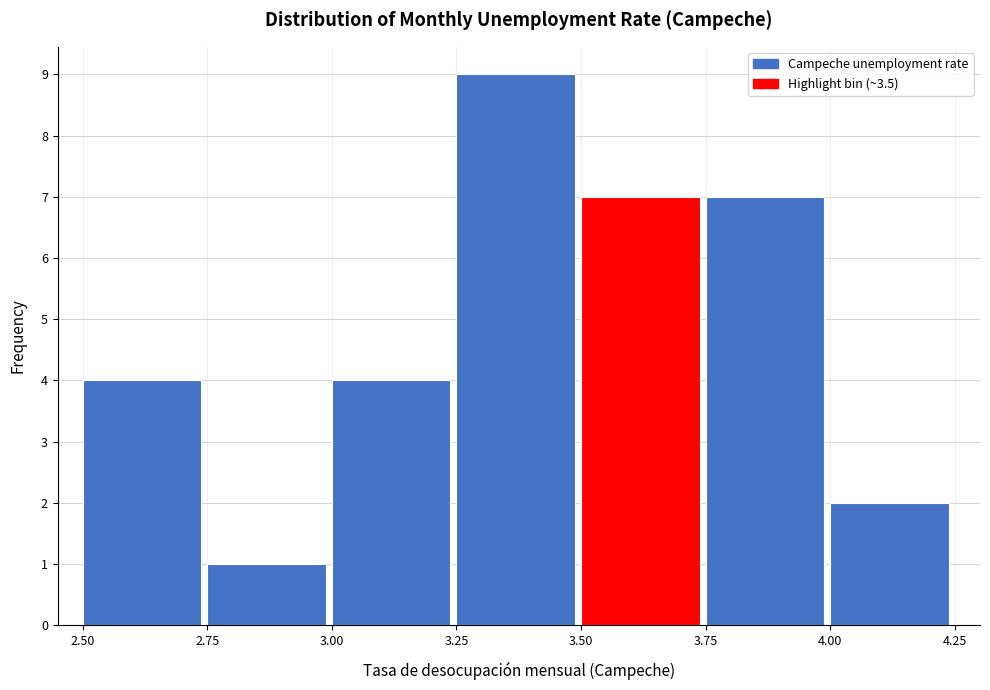

What is the height of the bar covering 3.75 to 4.00 on the x-axis? The values are not printed on the chart, so give them approximately, as read against the axis.

7